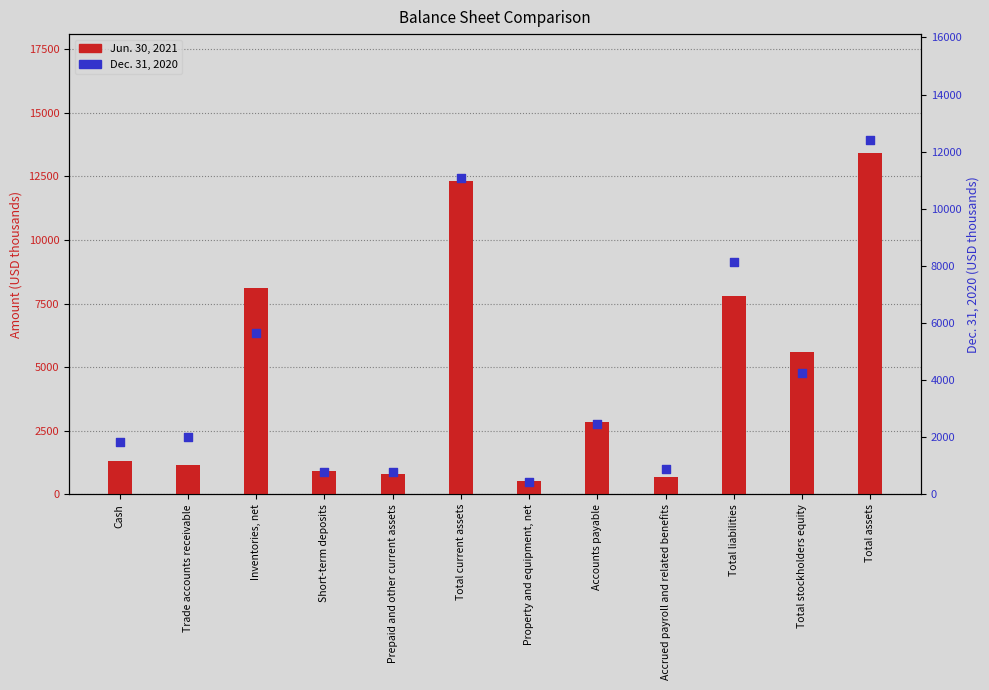

Is the value of Jun. 30, 2021 at Trade accounts receivable greater than the value of Dec. 31, 2020 at Cash?

No